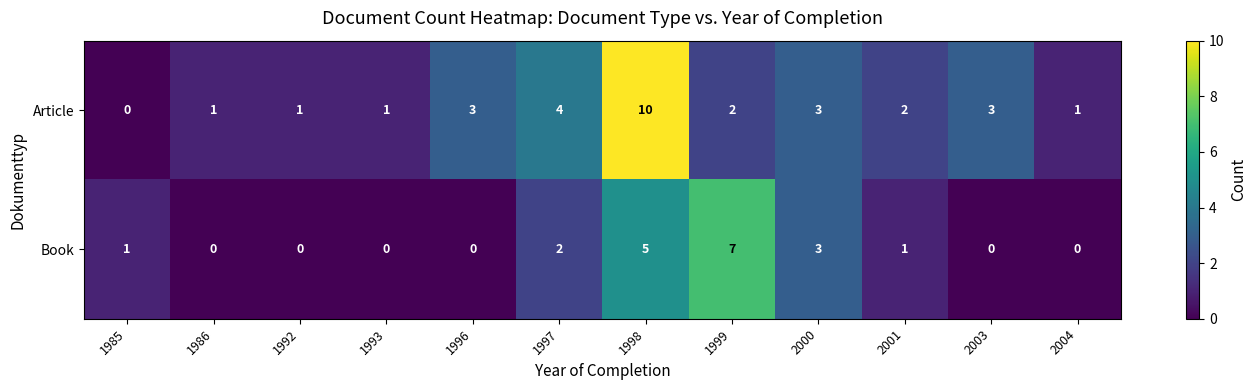

Which series has the largest total across all categories?

Article